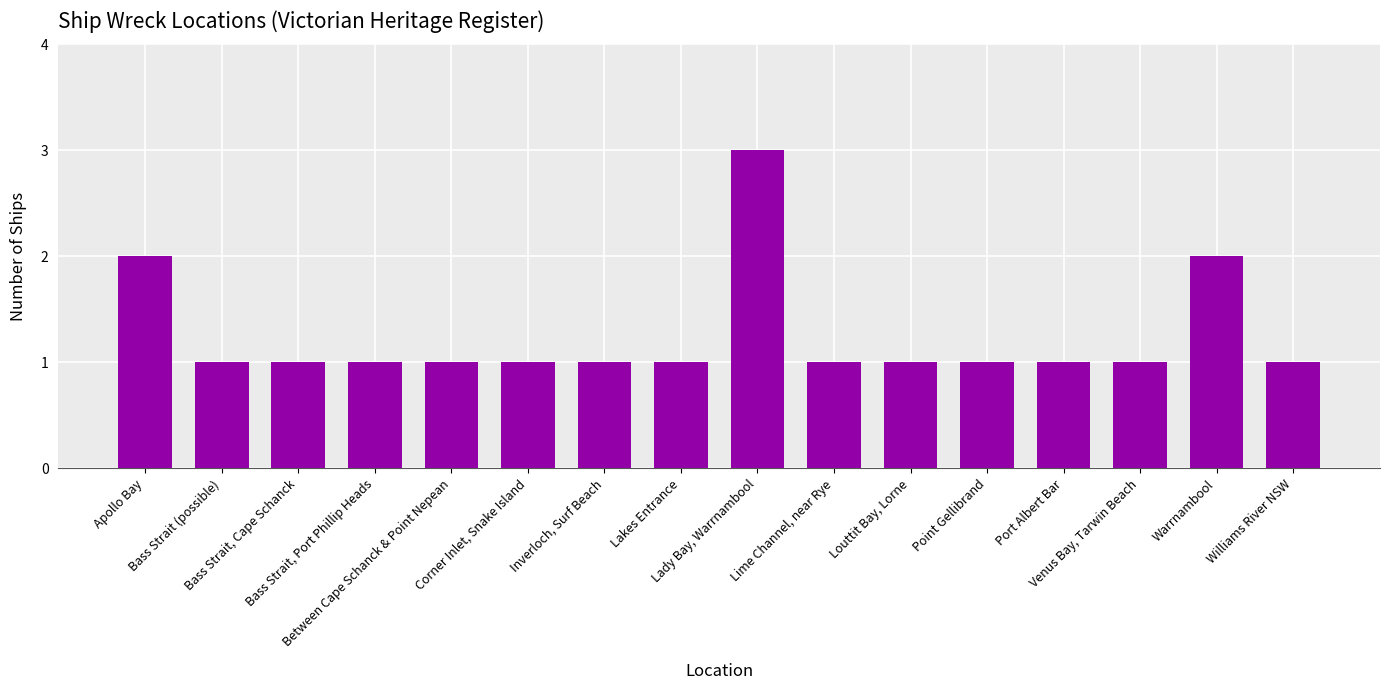

How many data points does each series have?

16